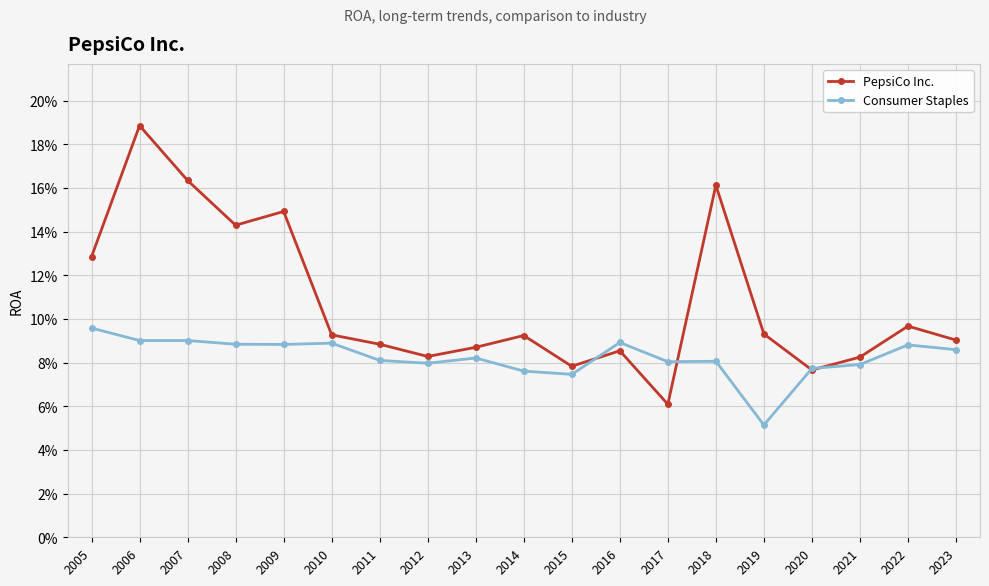

Does the chart have visible grid lines?

Yes